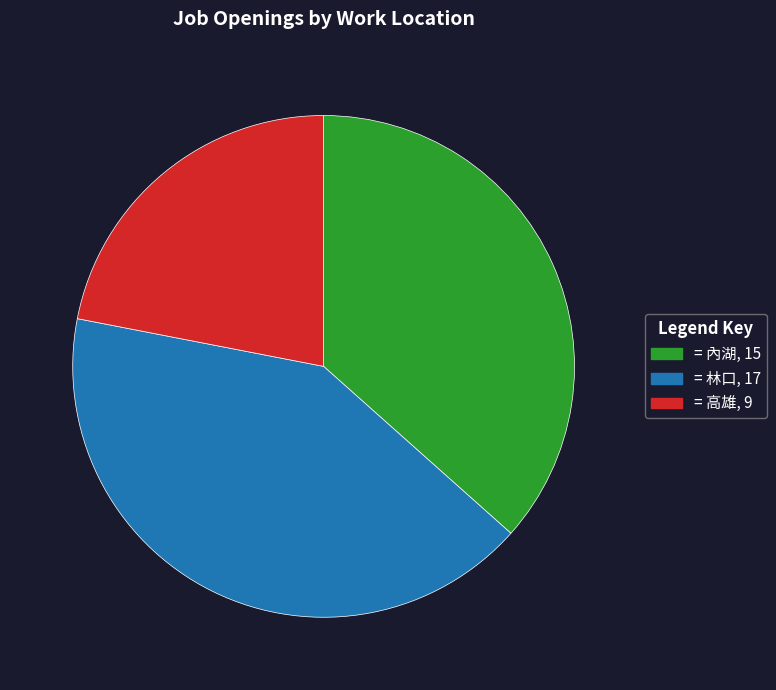

Does any single category account for the majority?

No